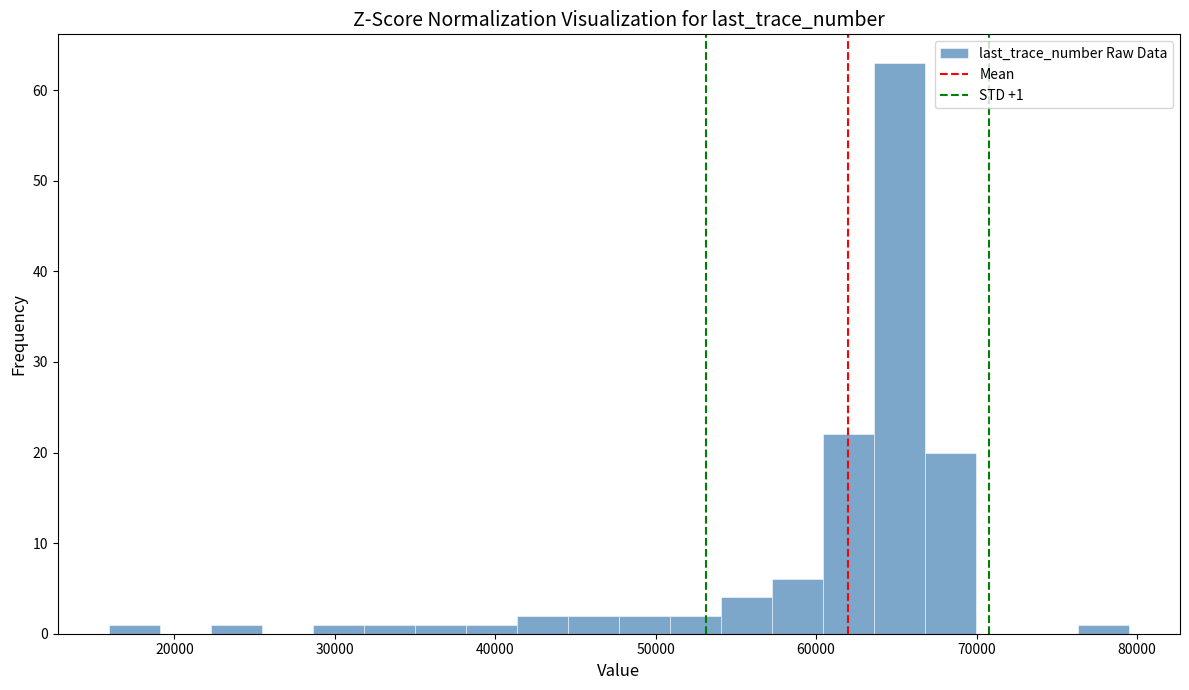

Around what value on the x-axis is the tallest bar? Give the approximate position of its centre, as read against the axis.

65000